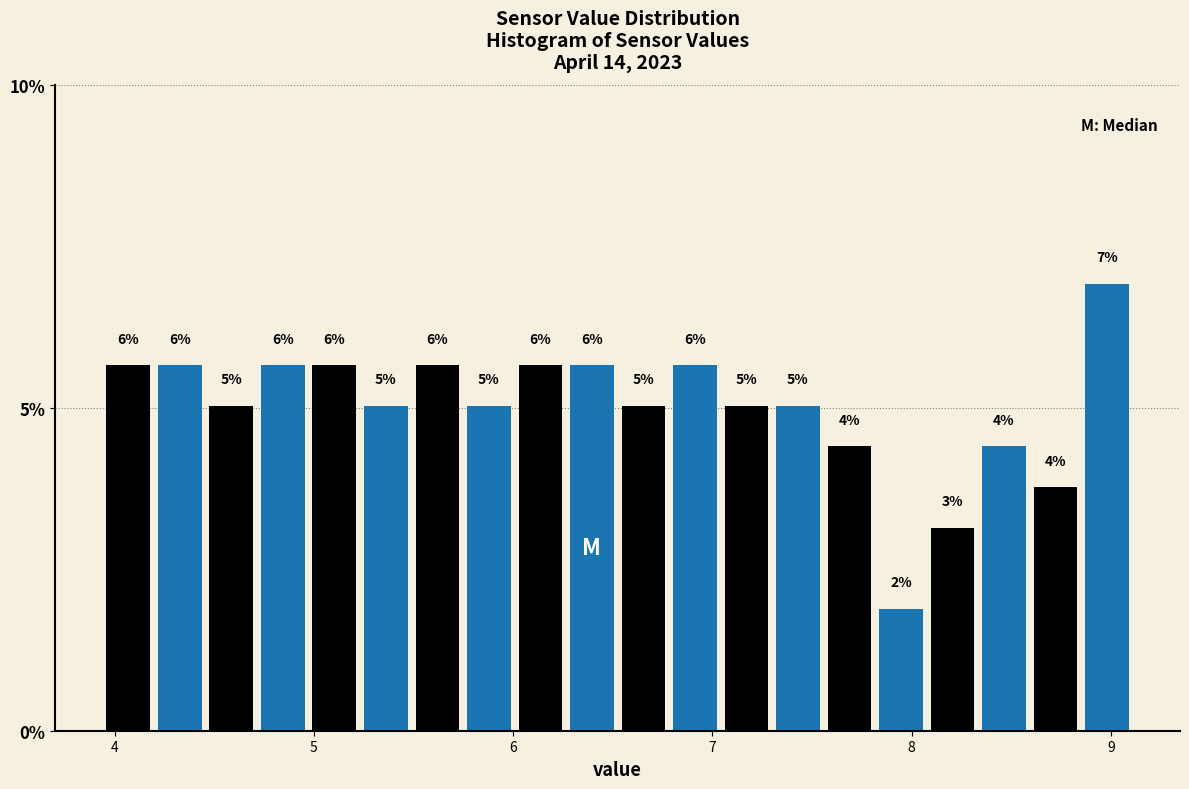

Around what value on the x-axis is the tallest bar? Give the approximate position of its centre, as read against the axis.

9.0